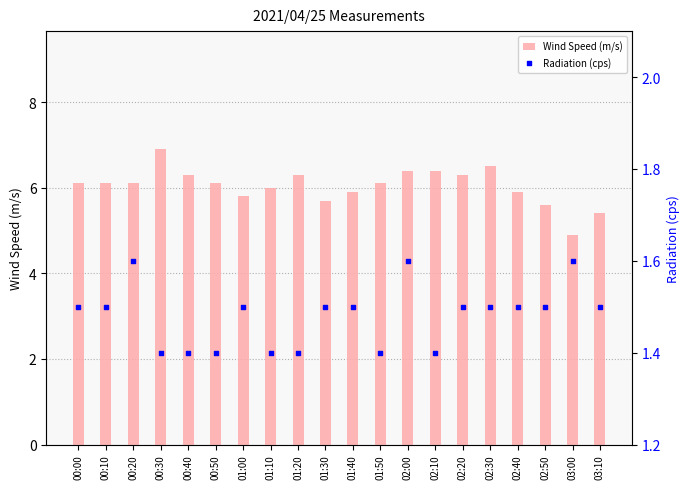

Which series has the largest total across all categories?

Wind Speed (m/s)